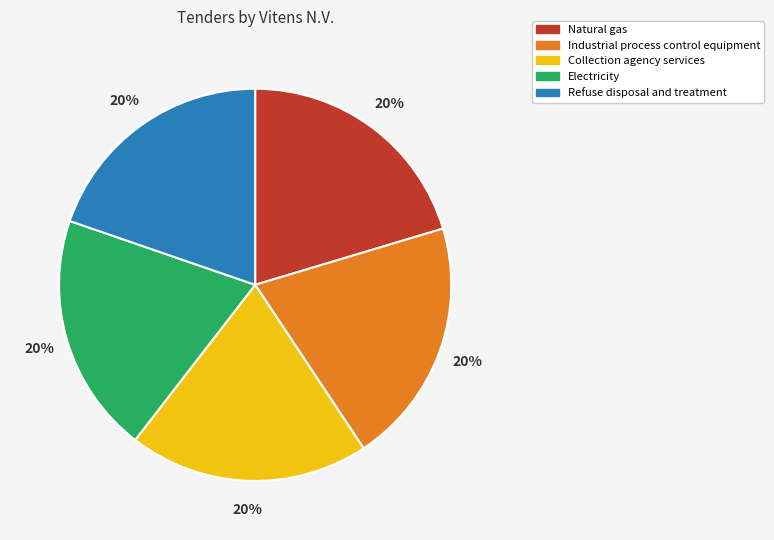

Count the number of slices in the pie.

5